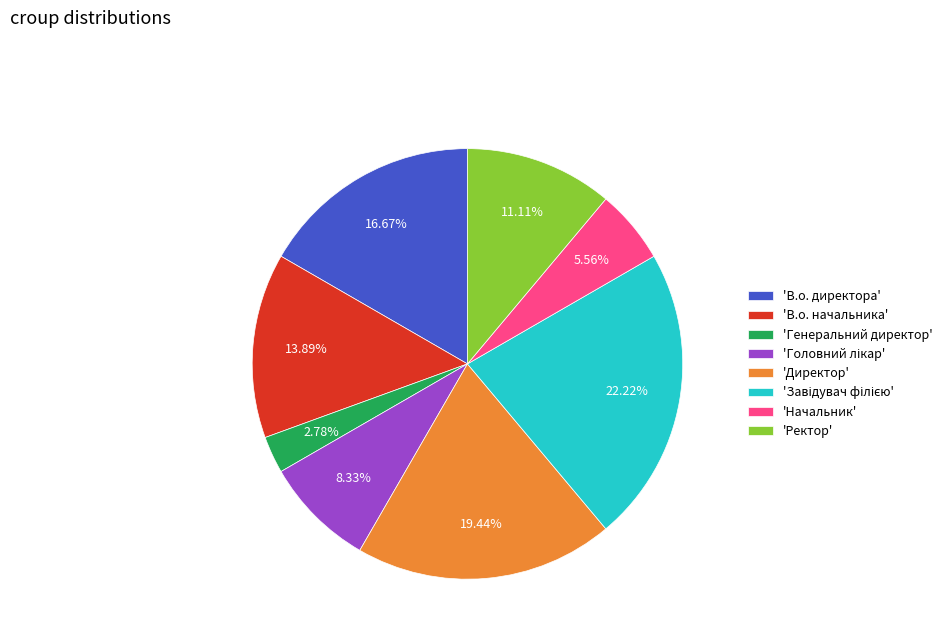

Count the number of slices in the pie.

8